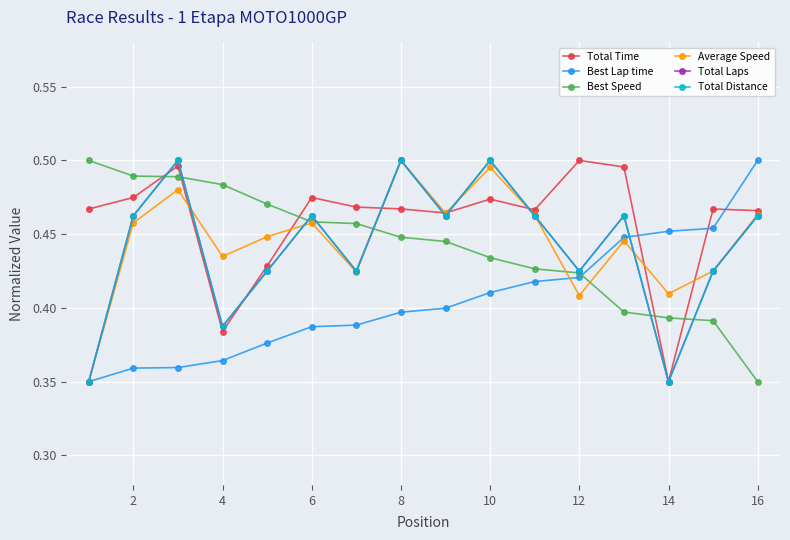

How many intersections are there between Total Time and Best Lap time?

3